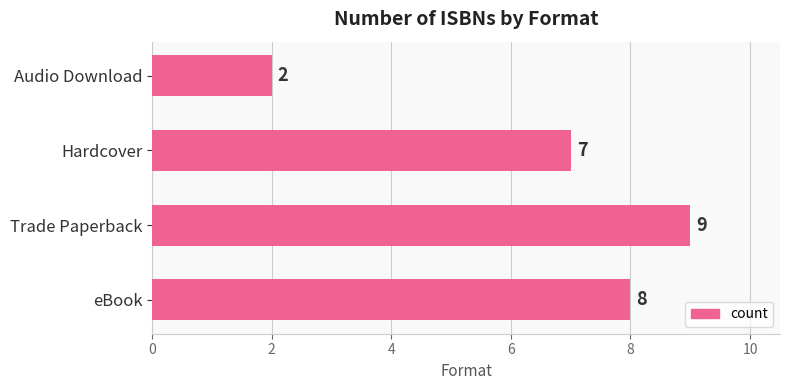

What is the sum of all values?

26